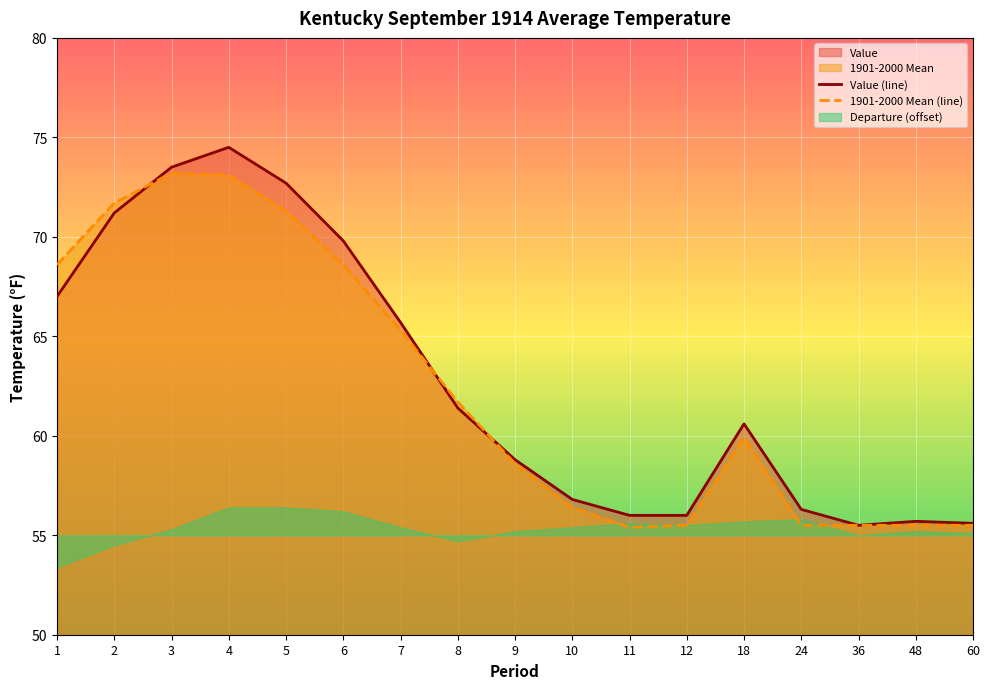

How many categories are shown in the chart?

17